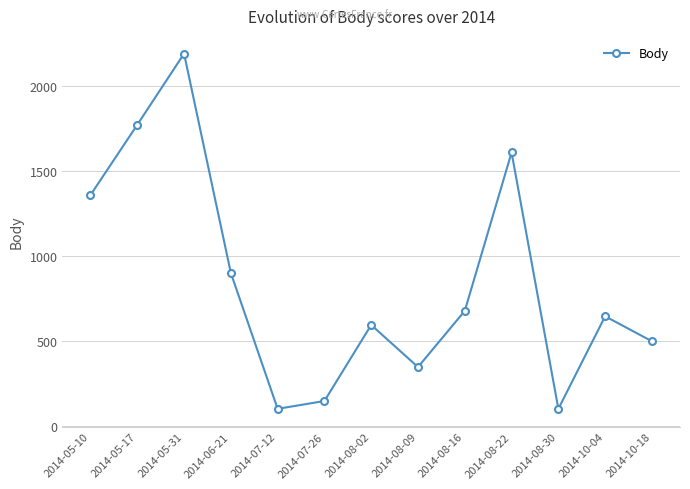

Which has a higher value, 2014-08-02 or 2014-08-22?

2014-08-22